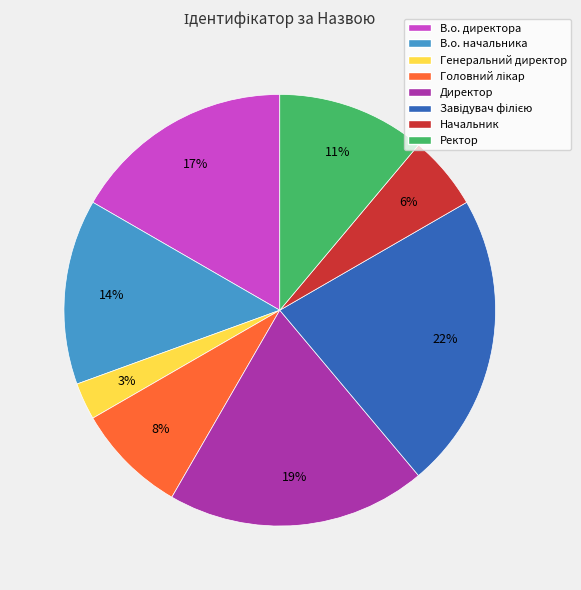

Which slice is the smallest?

Генеральний директор